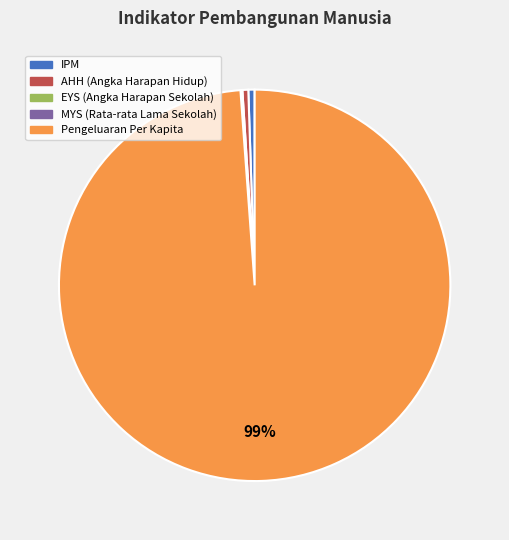

To the nearest percent, what is the average slice percentage?

20%